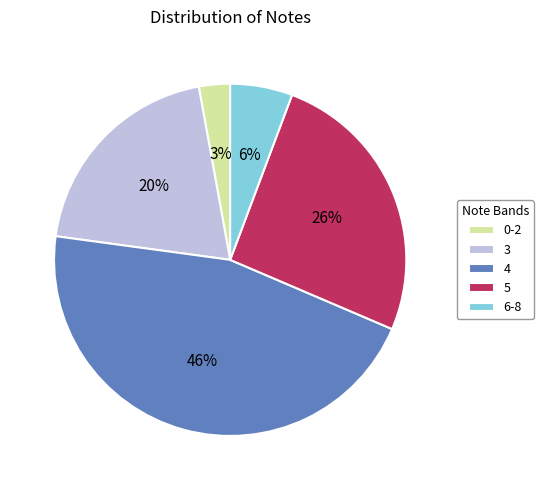

Is it true that 0-2 is 9% of the pie?

False